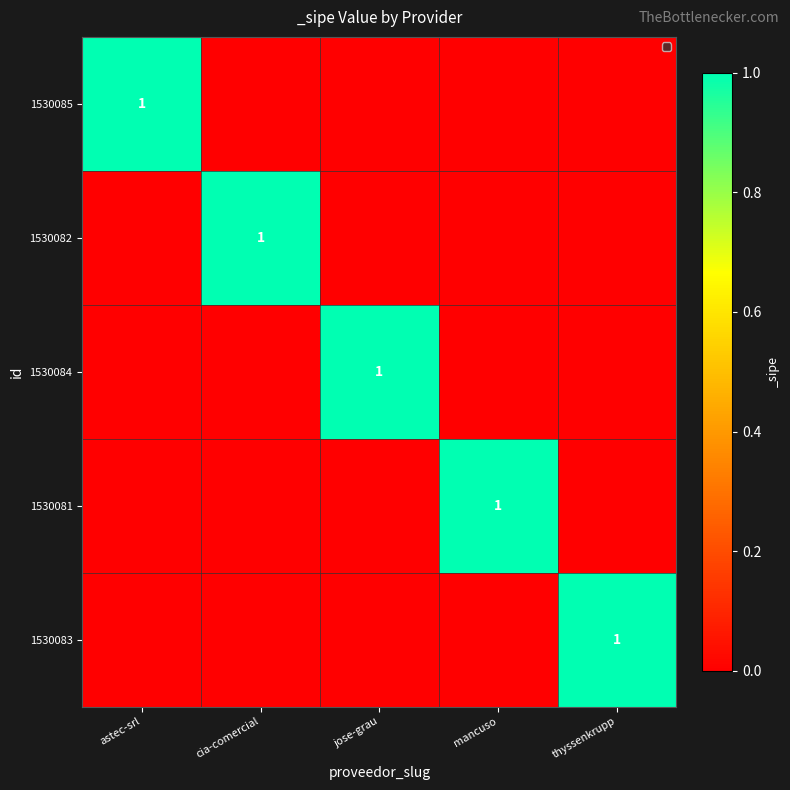

The 1530083 series shows 1 at thyssenkrupp. True or false?

True